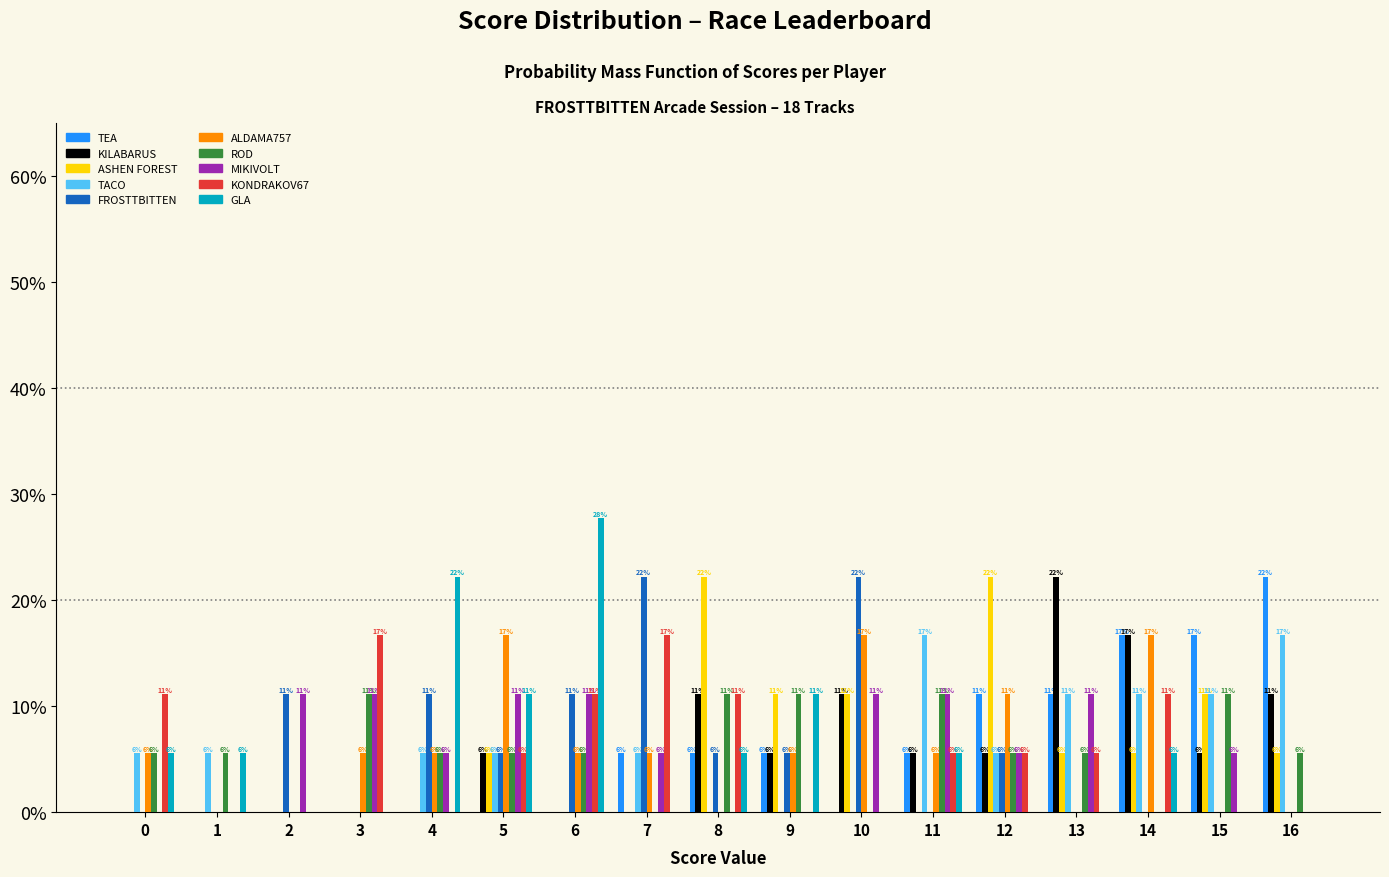

Are the bars horizontal?

No